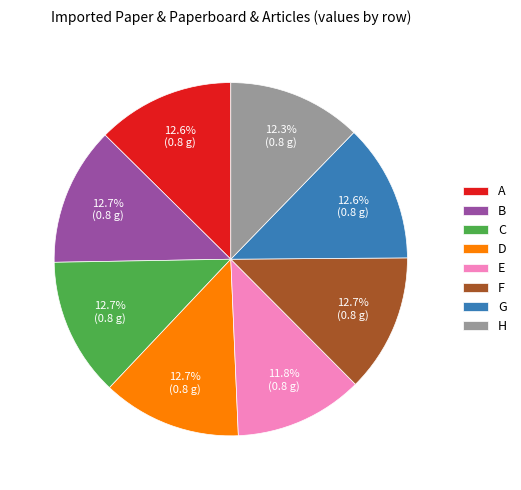

Is the sum of F and B greater than half?

No